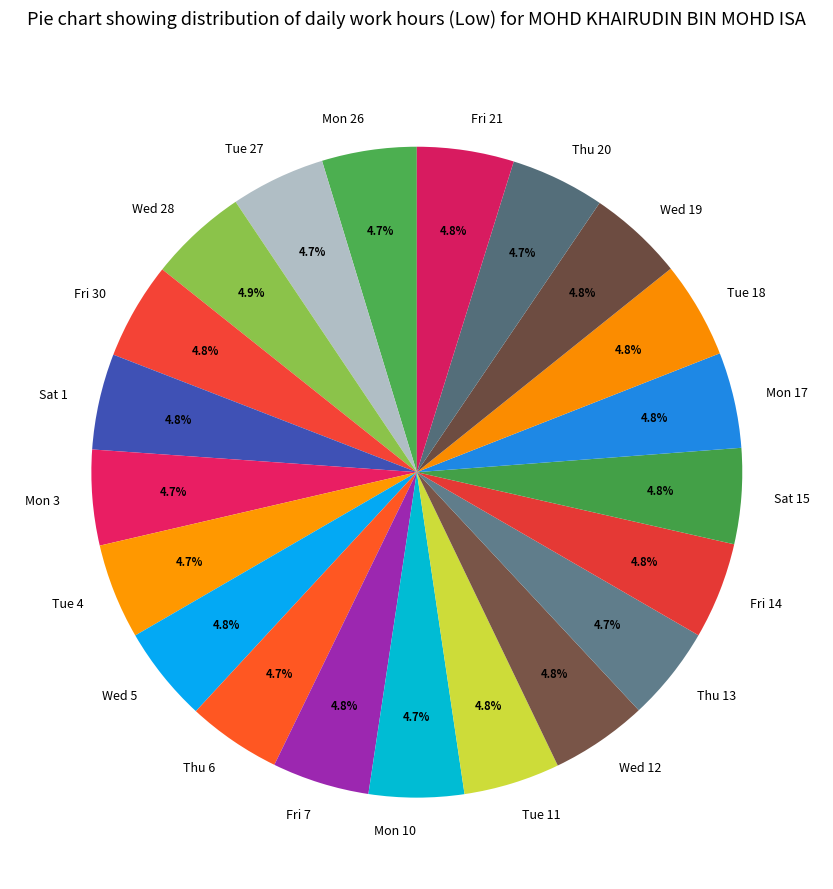

Do Fri 7 and Wed 12 together represent more than half of the pie?

No